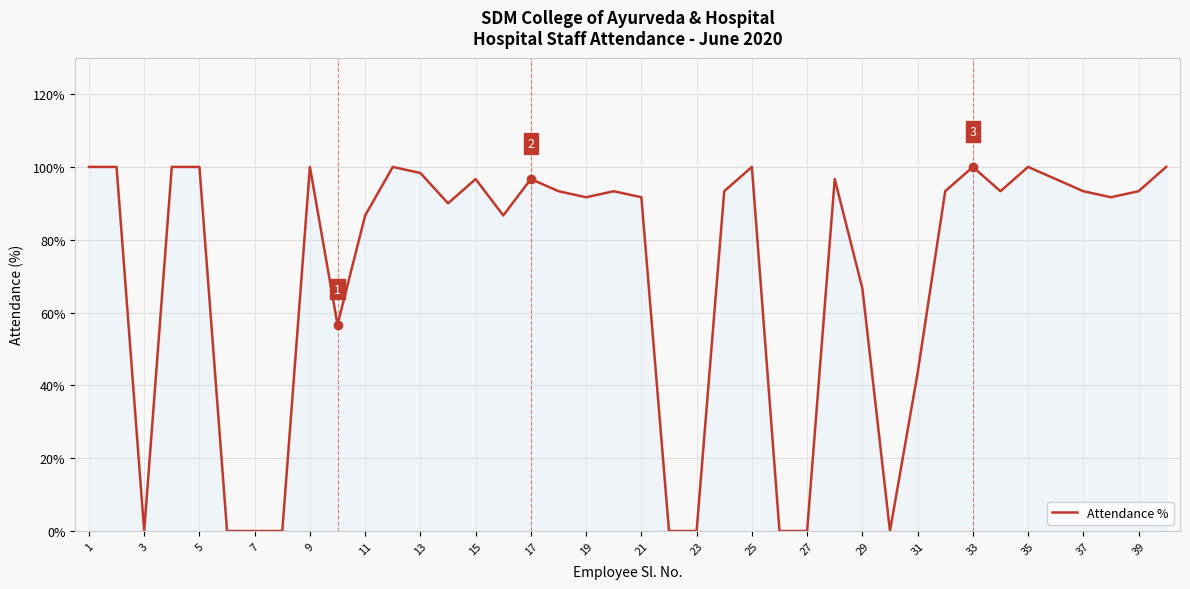

What is the greatest value displayed?

100.0